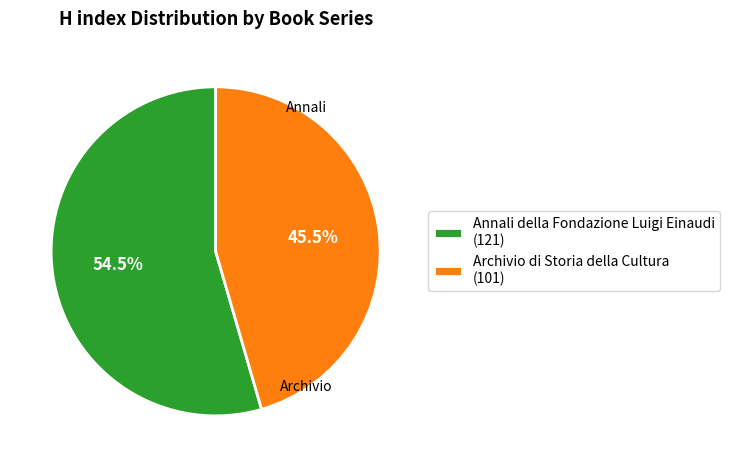

True or false: Annali della Fondazione Luigi Einaudi accounts for 42% of the total.

False